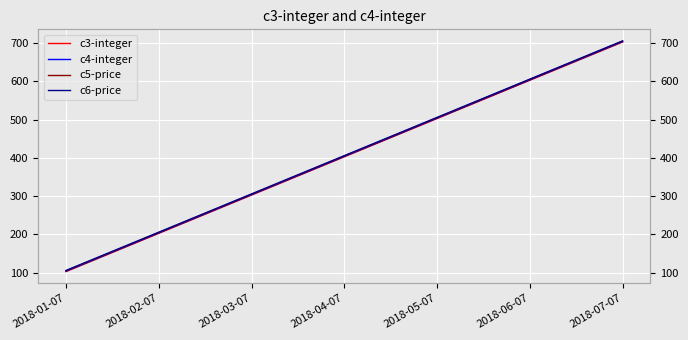

What are all the series names shown in the legend?

c3-integer, c4-integer, c5-price, c6-price